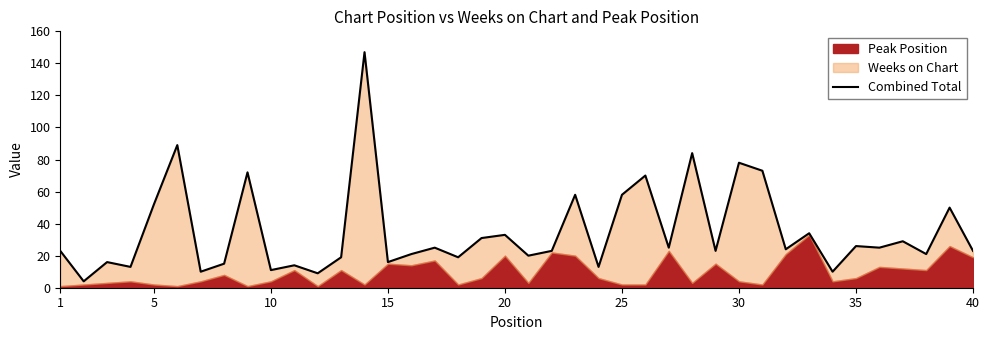

What is the minimum value shown in the chart?

4